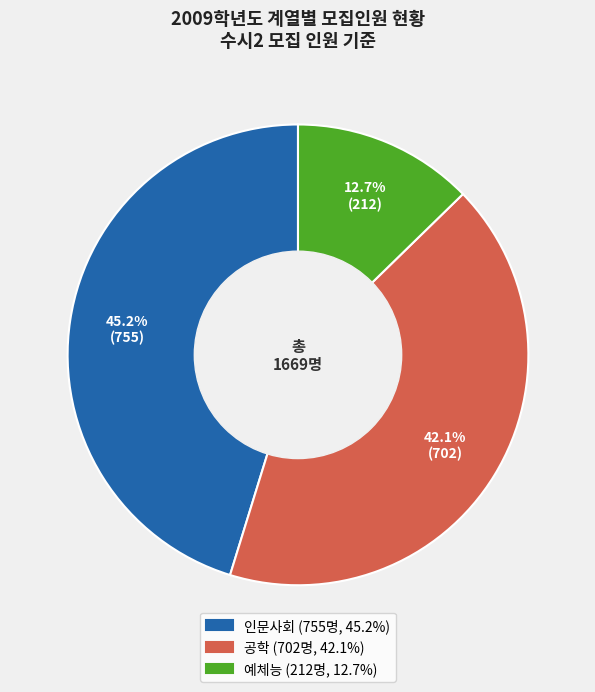

Which slice is the smallest?

예체능